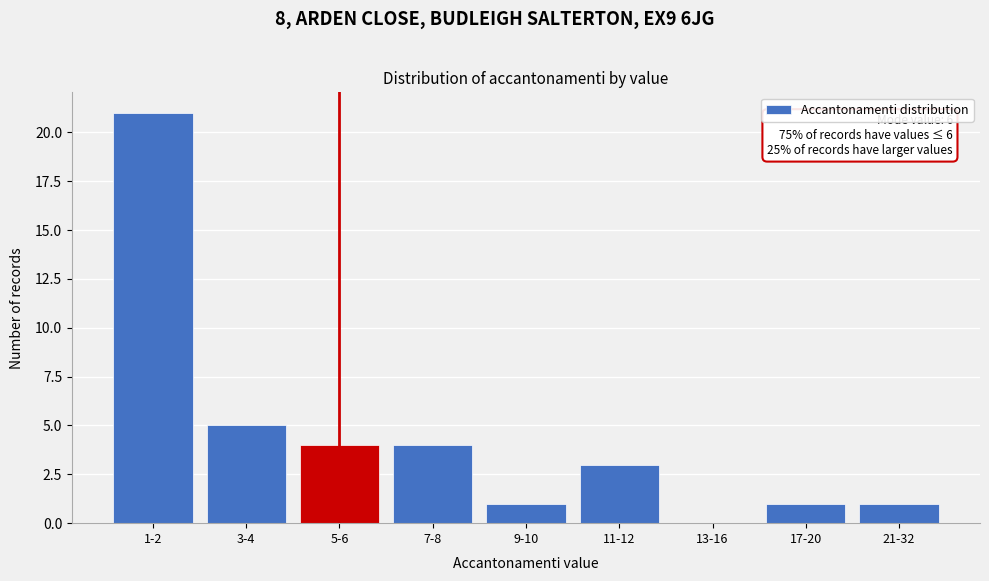

Reading left to right, extract all data points from this chart.

1-2=21	3-4=5	5-6=4	7-8=4	9-10=1	11-12=3	13-16=0	17-20=1	21-32=1